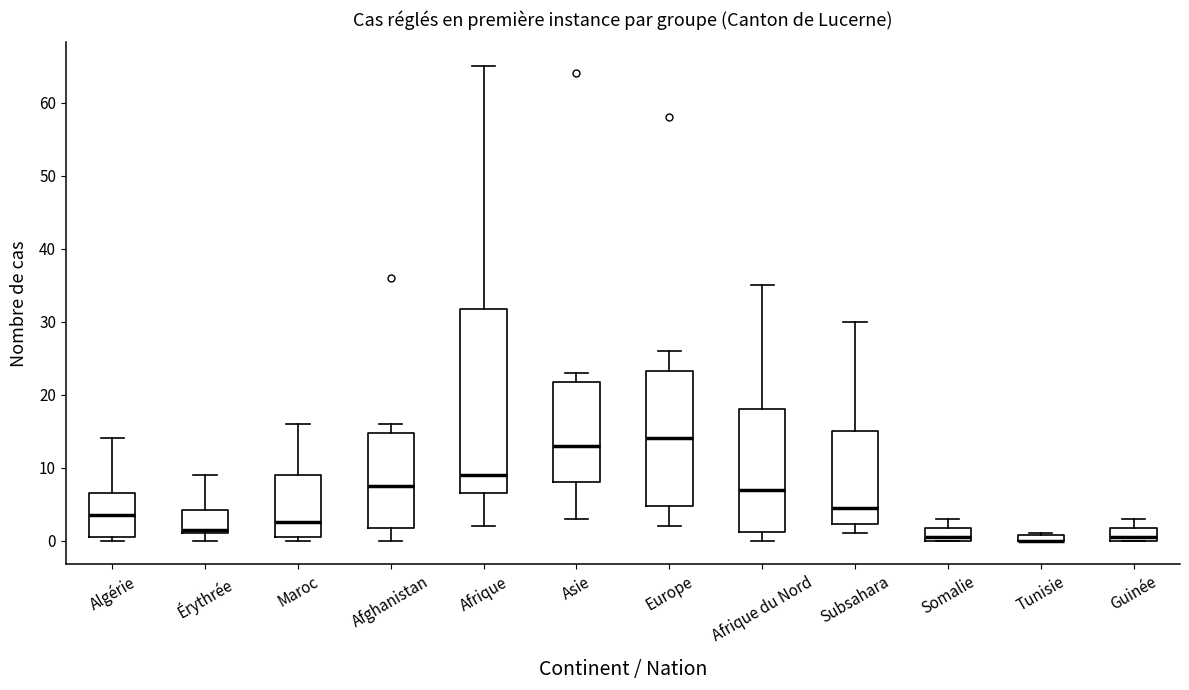

Comparing the boxes themselves (not the whiskers), which one is the tallest?

Afrique